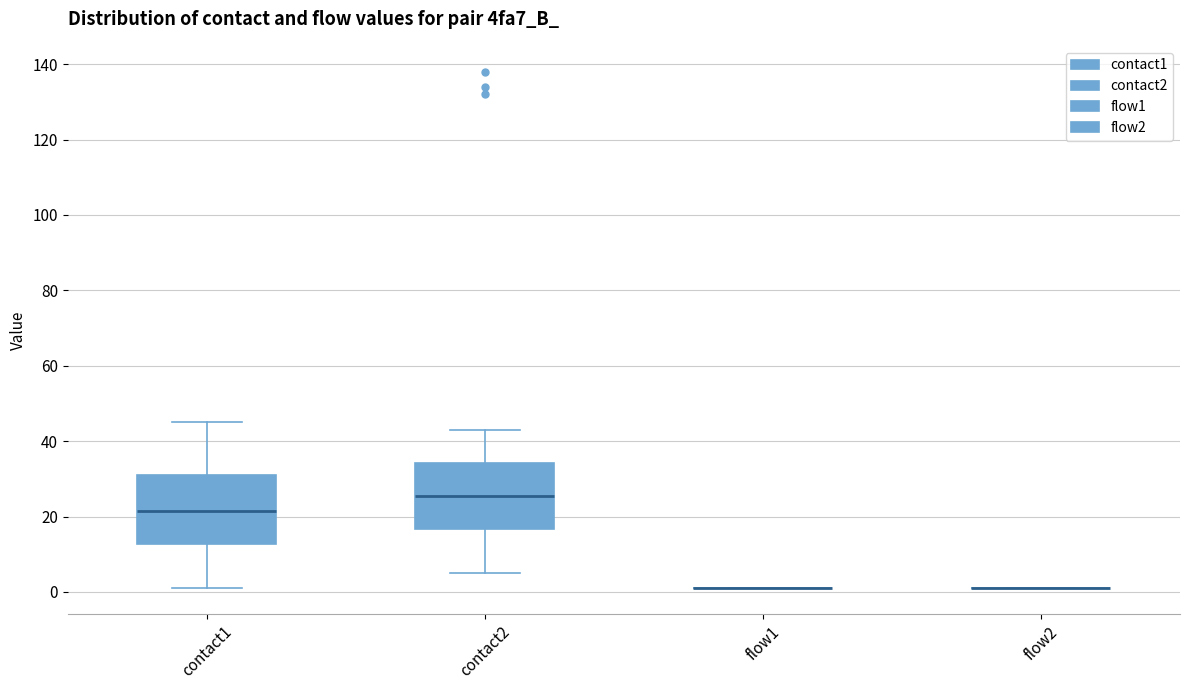

Reading left to right, read every box against the y-axis: the position of its median line, the range the box covers, and the ends of its whiskers. The values are not printed on the chart, so give them approximately, as read against the axis.

contact1: median 22, box 12 to 32, whiskers 2 to 46
contact2: median 26, box 16 to 34, whiskers 6 to 44
flow1: box collapsed to a line at 2, whiskers 2 to 2
flow2: box collapsed to a line at 2, whiskers 2 to 2